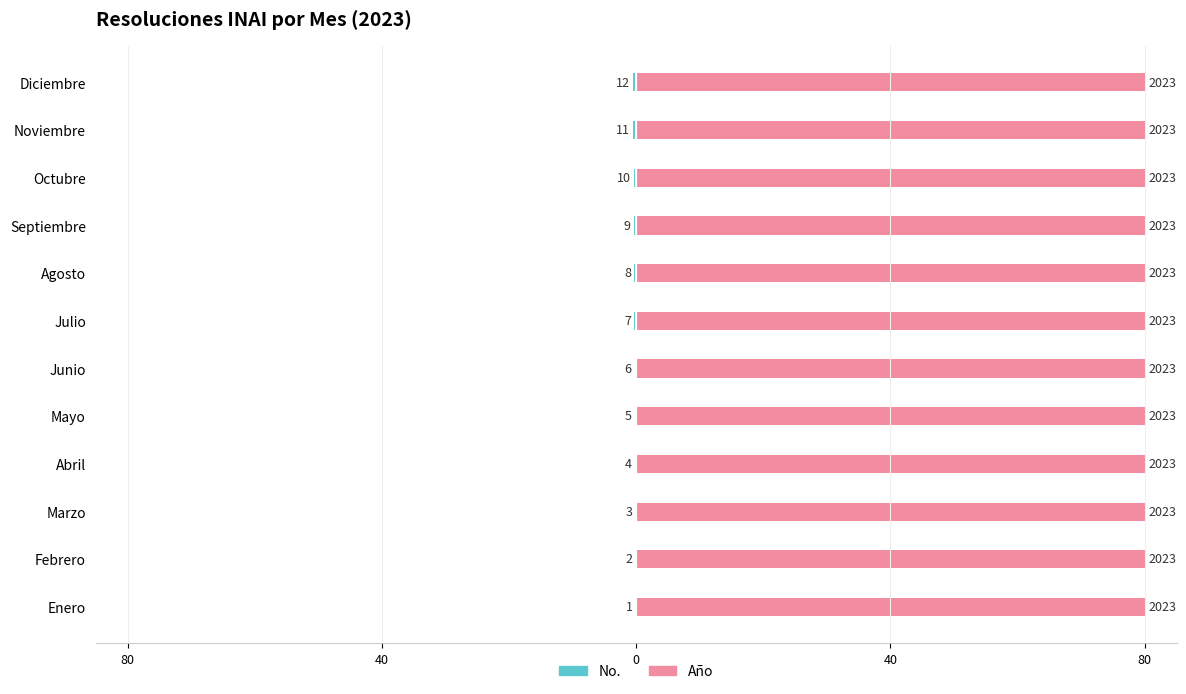

What is the label of the 6th bar from the right?

Julio